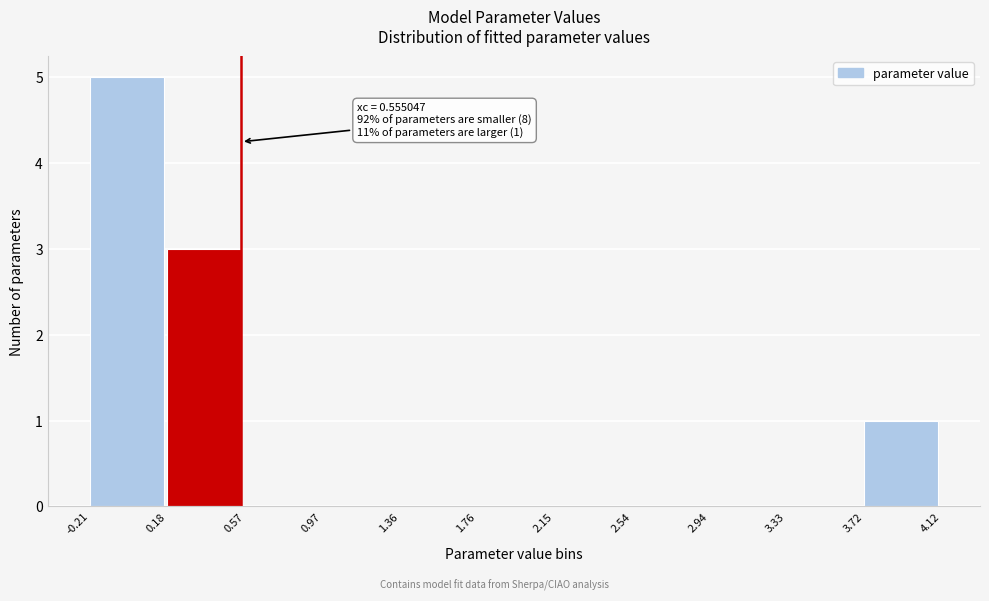

Which range on the x-axis has the tallest bar?

-0.21 to 0.18